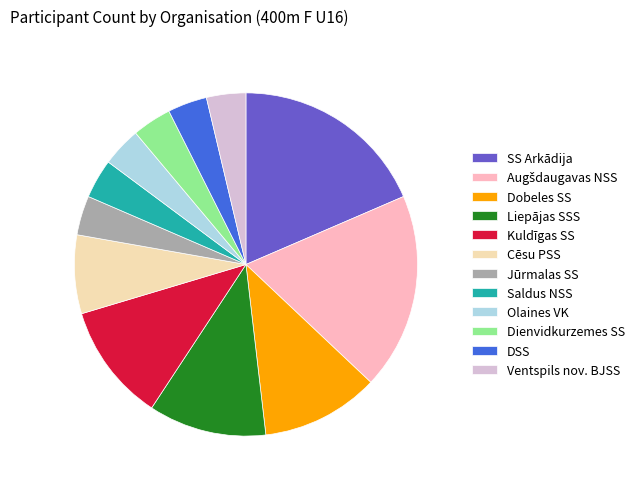

Is Cēsu PSS the majority of the pie?

No